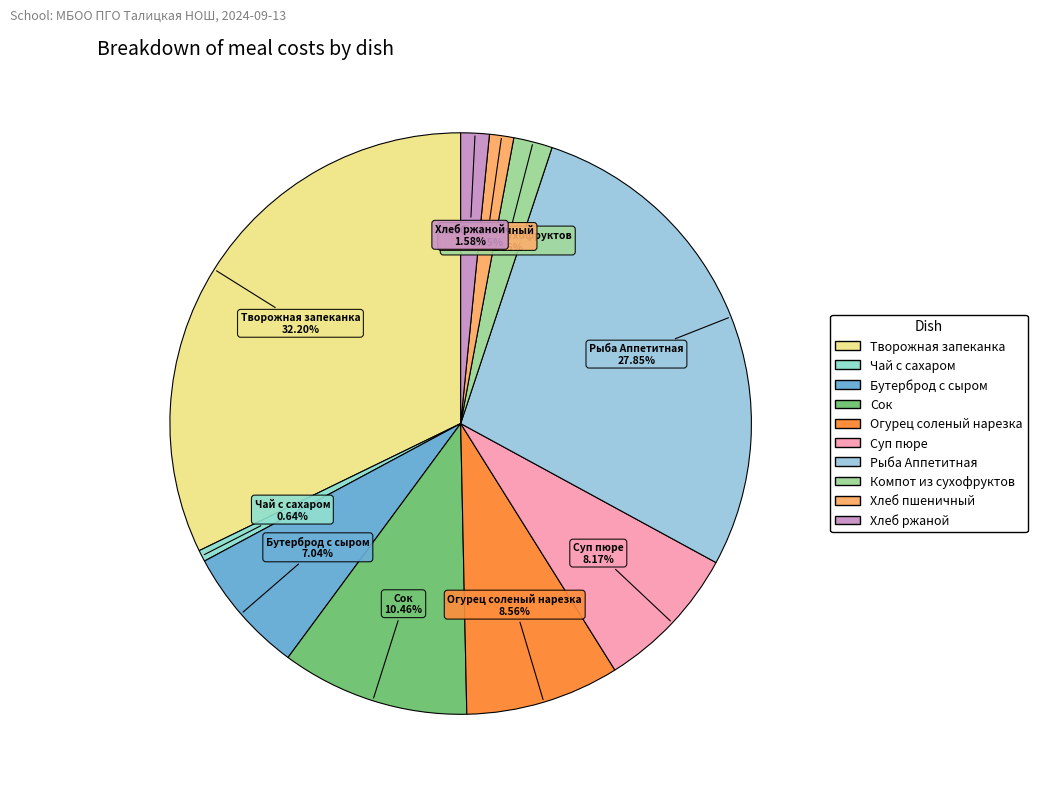

To the nearest percent, what is the difference between the largest and smallest slice percentages?

32%